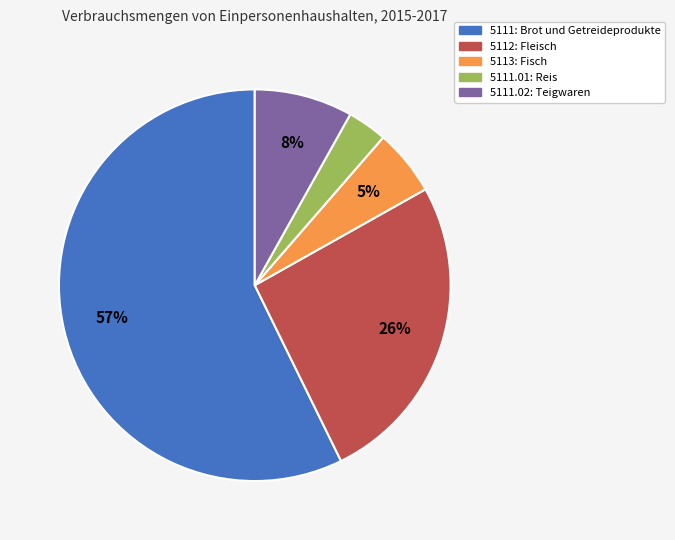

What is the smallest slice in the pie chart?

5111.01: Reis